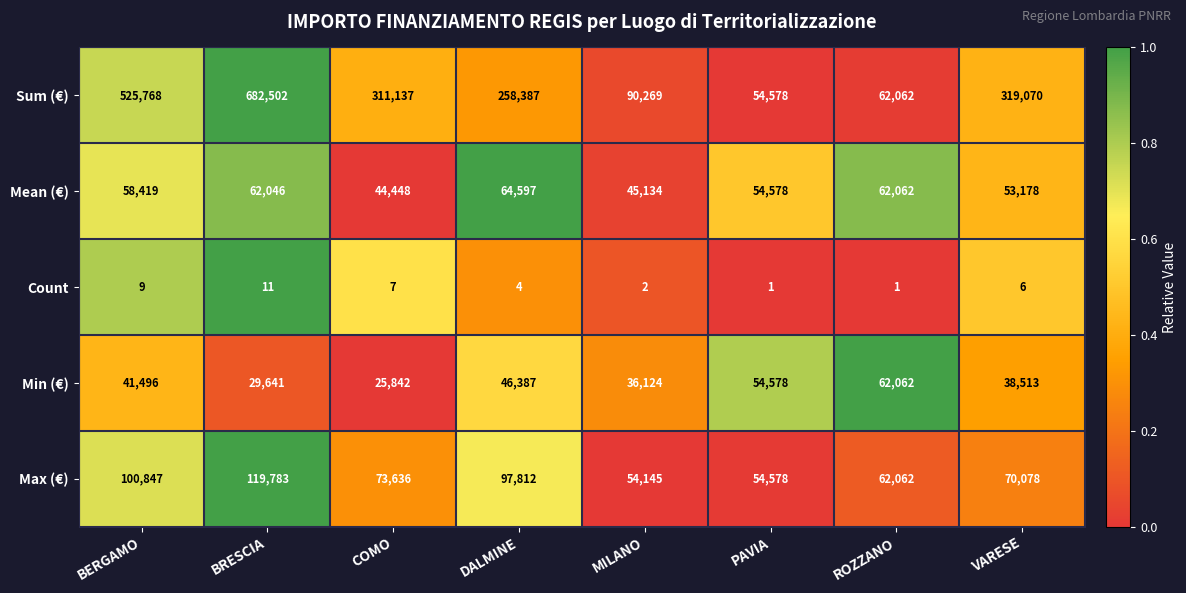

Which series changed the most between DALMINE and VARESE?

Sum (€)